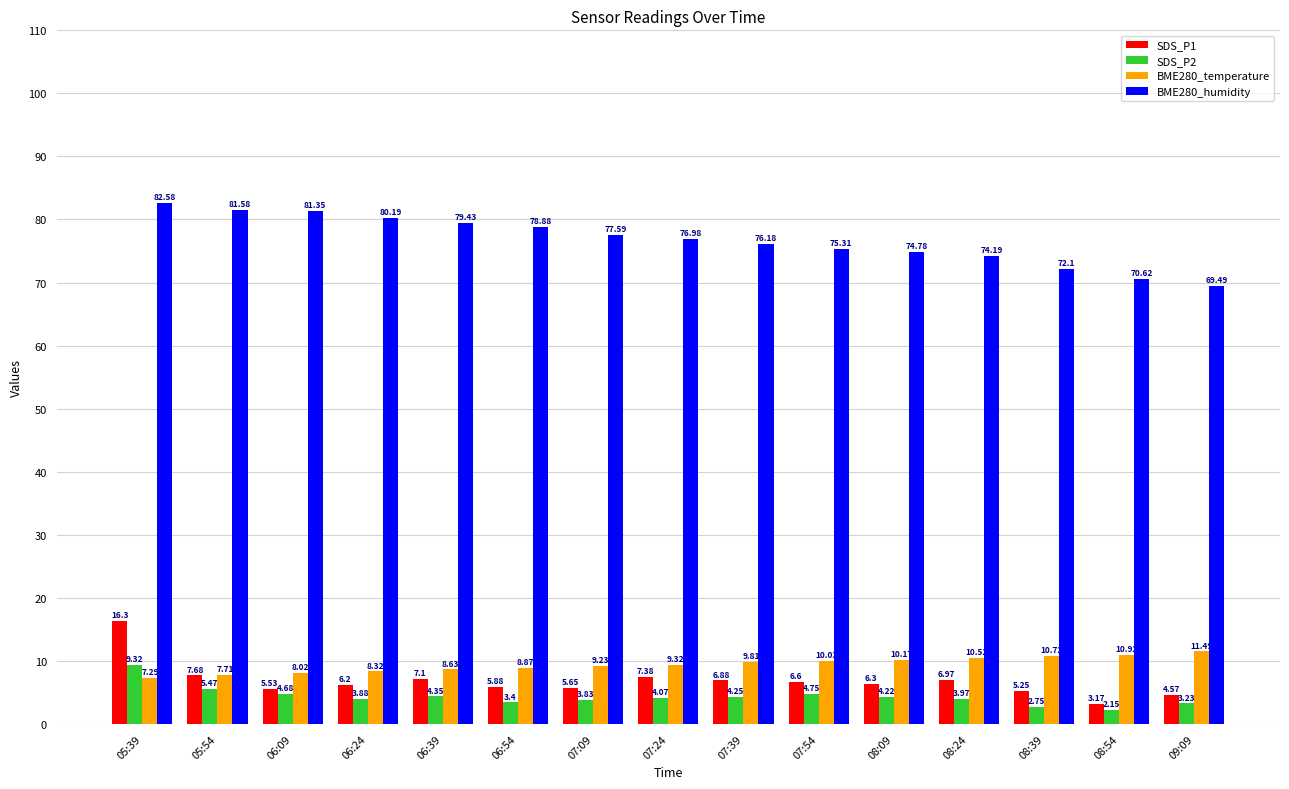

What is the total value across all series at 06:54?

97.0